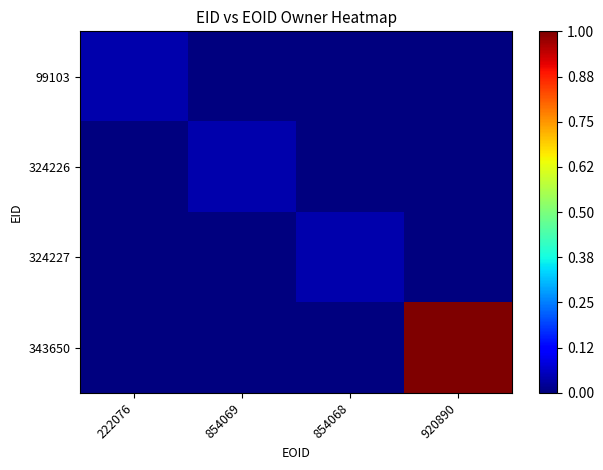

Which series has the widest spread of values?

343650